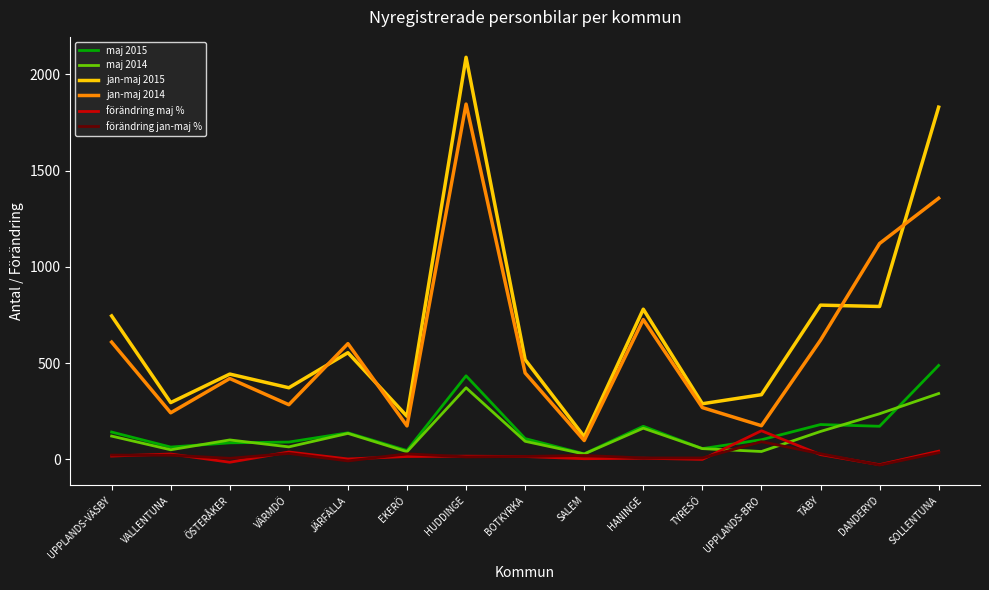

Between HUDDINGE and HANINGE, which series saw the biggest shift?

jan-maj 2015